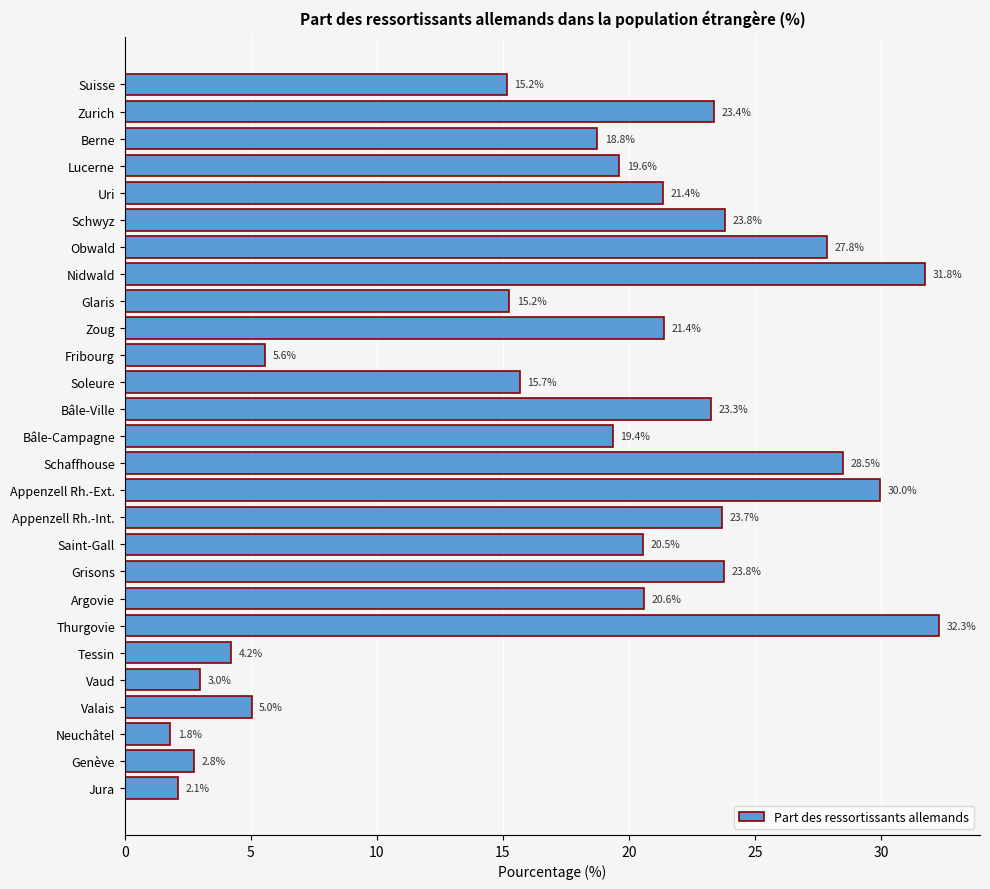

Does the chart contain stacked bars?

No